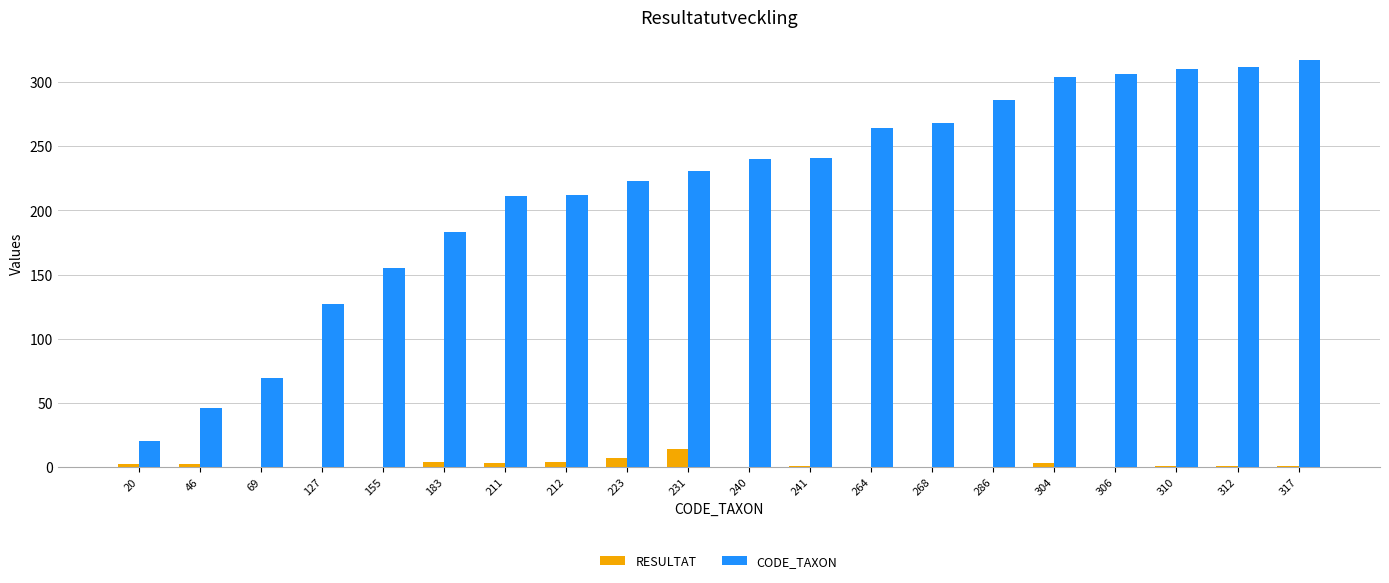

True or false: CODE_TAXON has a value of 78 at 312.

False